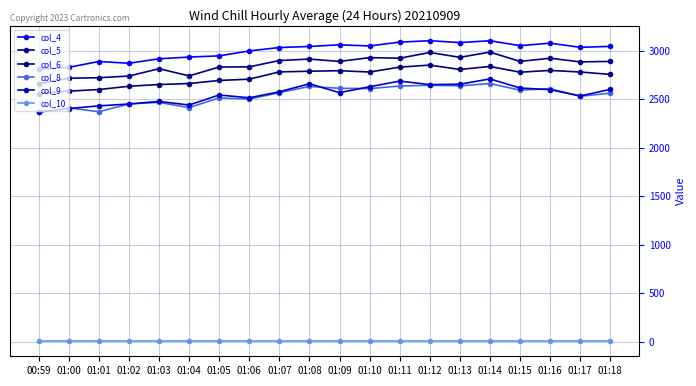

Between 01:09 and 01:02, which is larger?

01:09